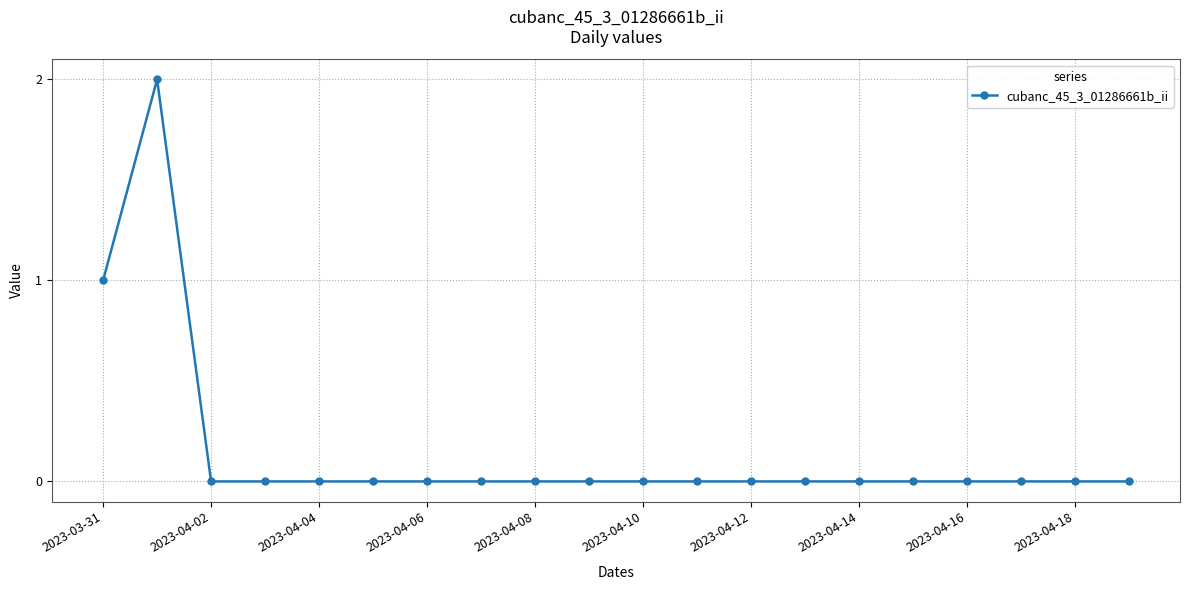

Reading left to right, what are all the values shown in this chart?

1	2	0	0	0	0	0	0	0	0	0	0	0	0	0	0	0	0	0	0